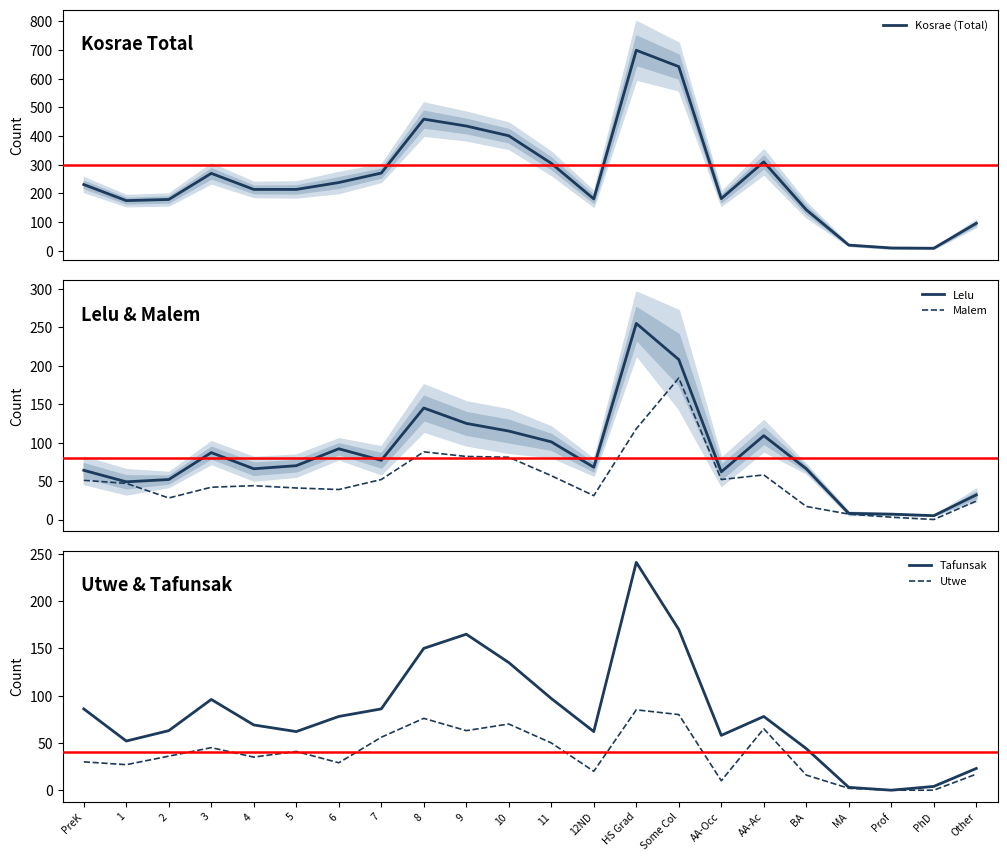

At how many categories does at least one series exceed 434?

4